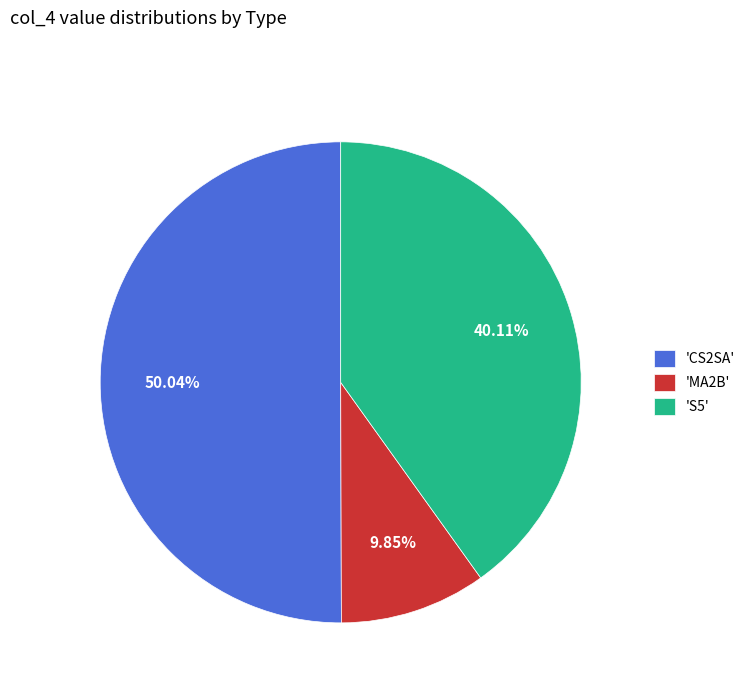

Between 'CS2SA' and 'MA2B', which is larger?

'CS2SA'